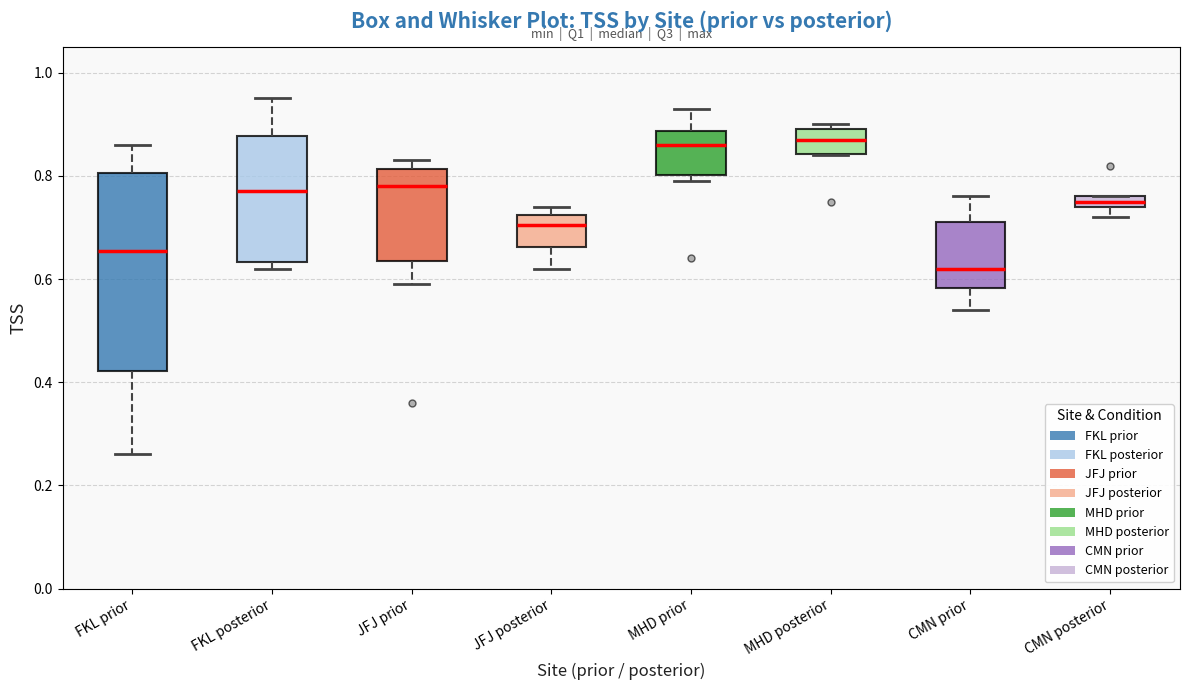

Where is the lower edge of the box for MHD posterior on the y-axis? The values are not printed on the chart, so give them approximately, as read against the axis.

0.84